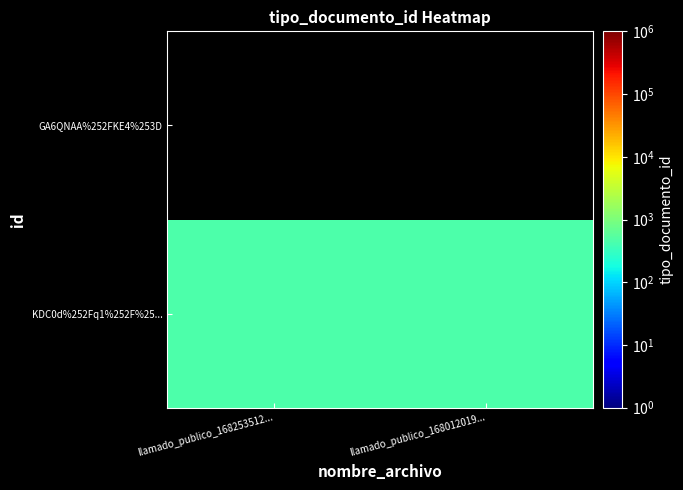

Which series has the largest range (max minus min)?

KDC0d%252Fq1%252F%25...